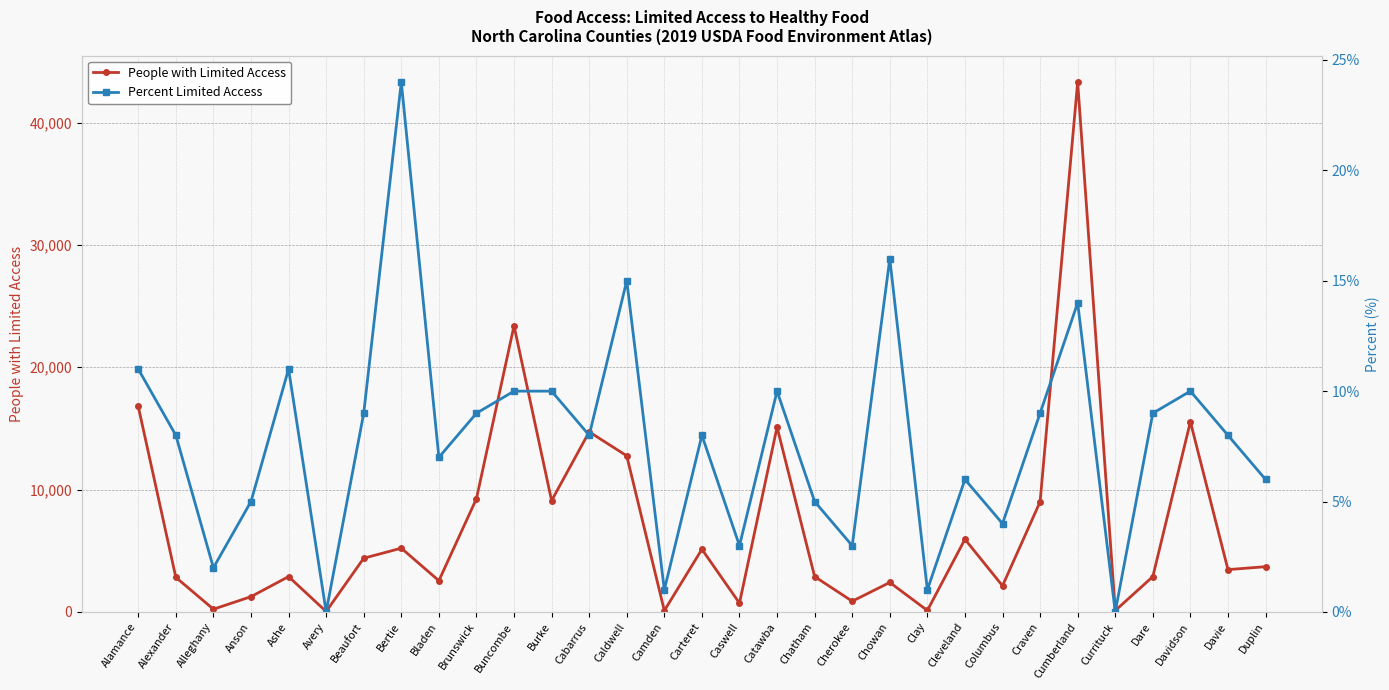

At how many categories does at least one series exceed 4421?

13